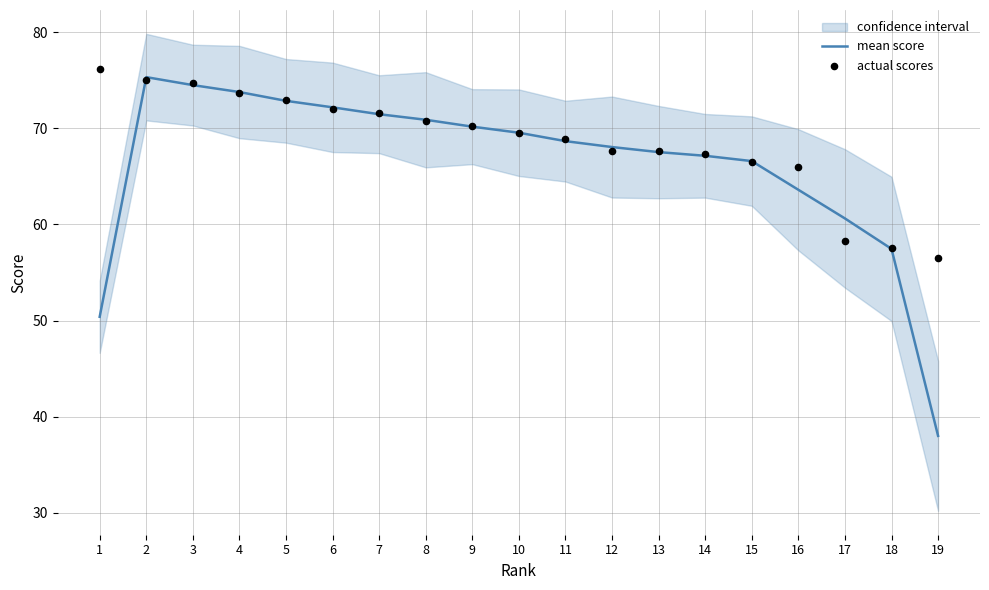

At how many categories does at least one series exceed 50?

19